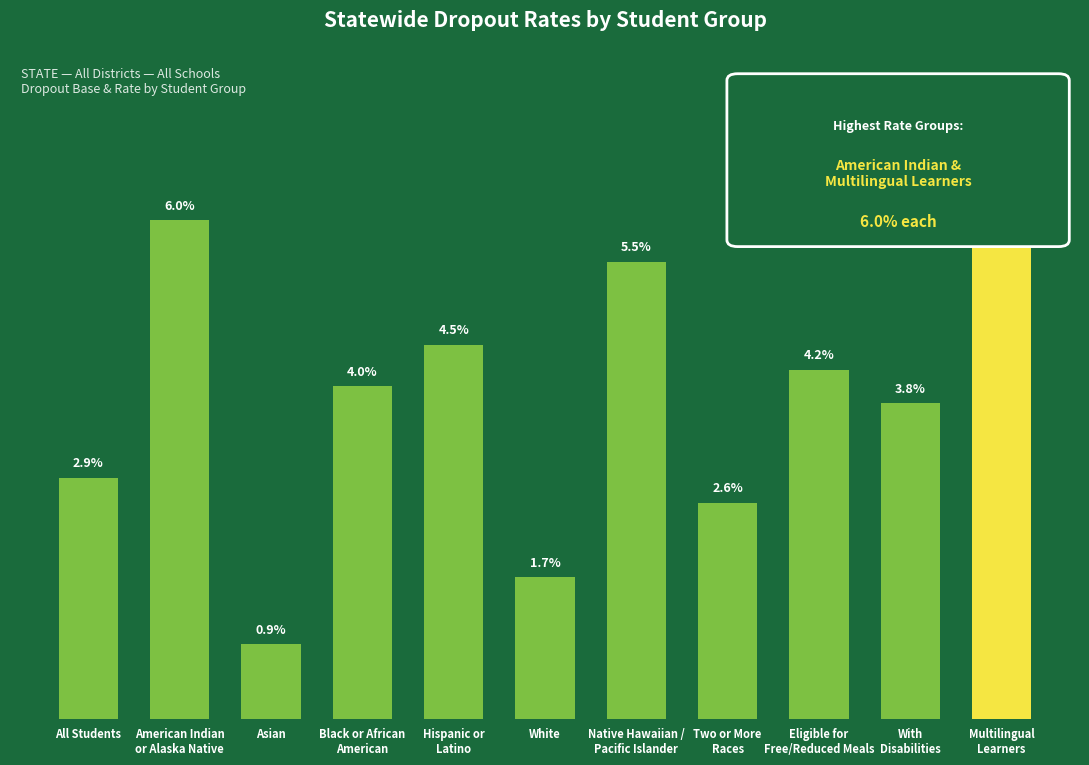

Rank the categories by value from lowest to highest.

Asian, White, Two or More
Races, All Students, With
Disabilities, Black or African
American, Eligible for
Free/Reduced Meals, Hispanic or
Latino, Native Hawaiian /
Pacific Islander, American Indian
or Alaska Native, Multilingual
Learners